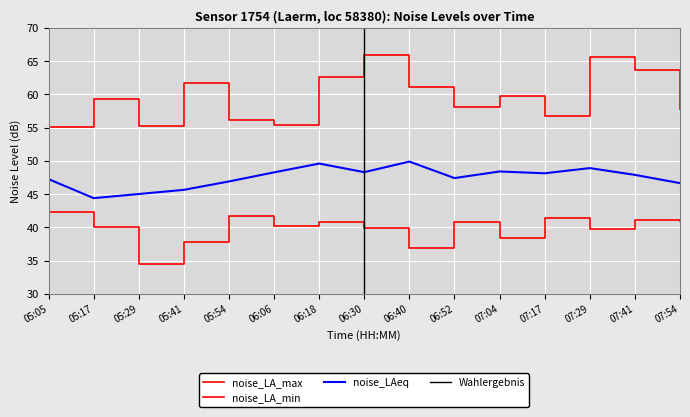

In noise_LAeq, how many points are lower than both neighbors (excluding endpoints)?

4